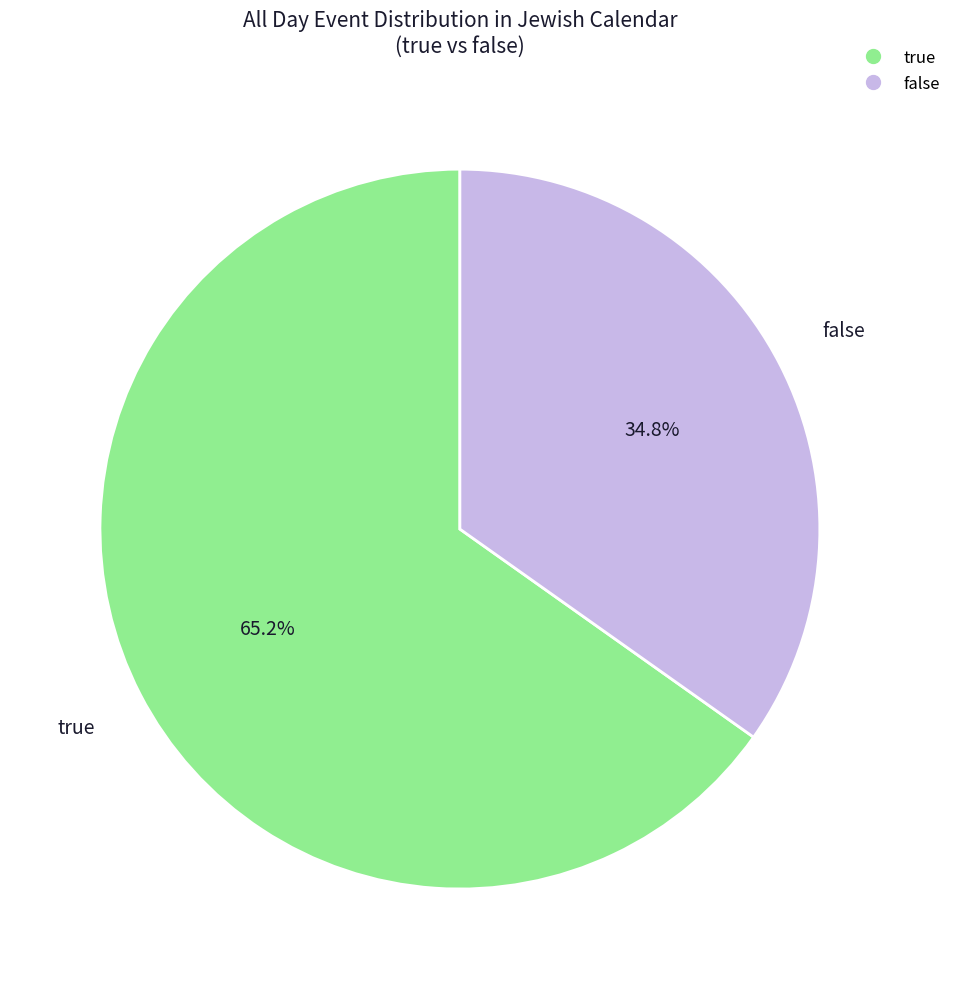

How many segments does this pie chart have?

2